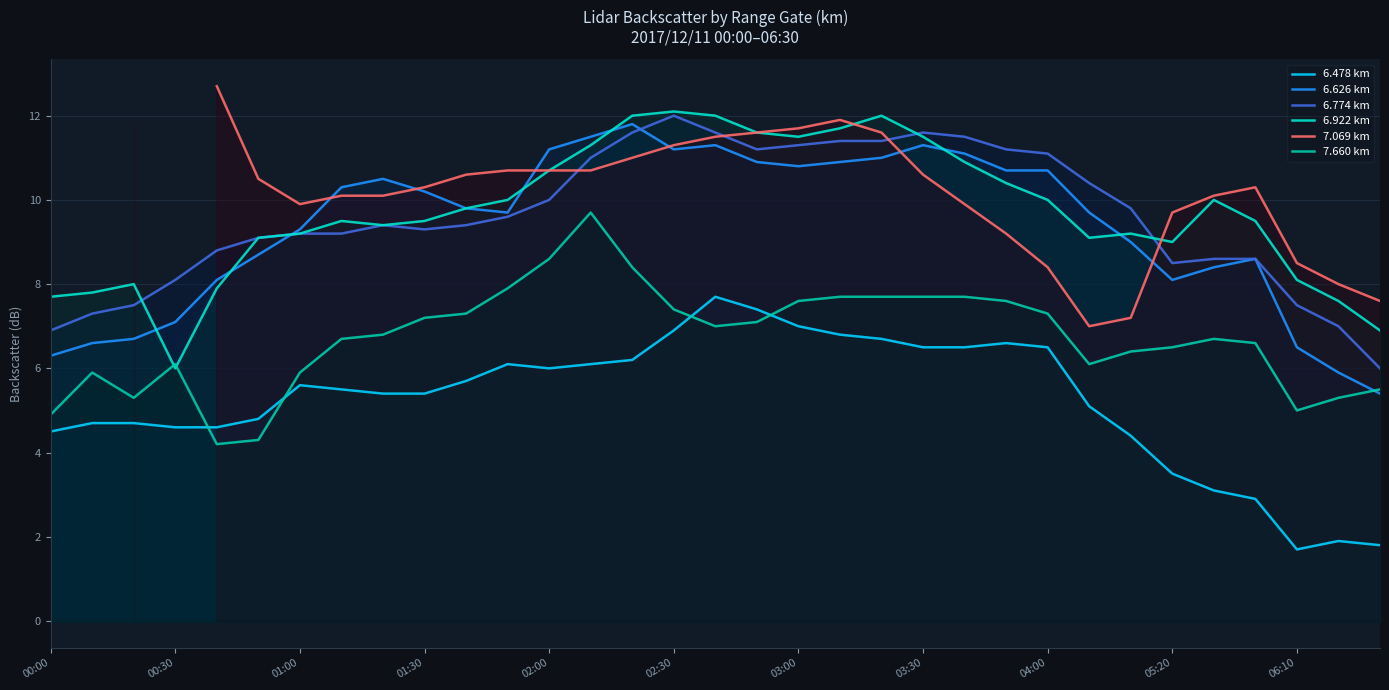

What is the lowest value of the 6.478 km series?

1.7